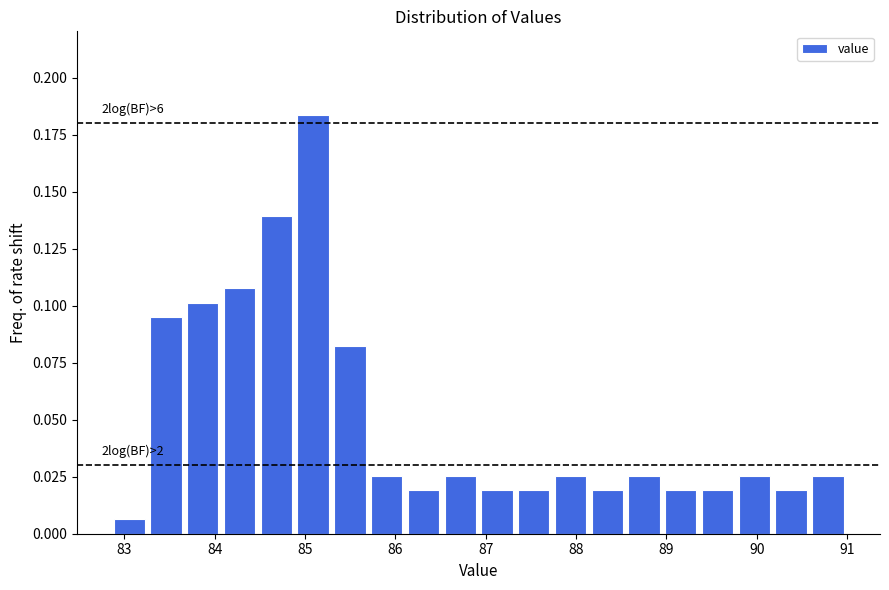

Over which range of the x-axis is the bar tallest?

84.9 to 85.3